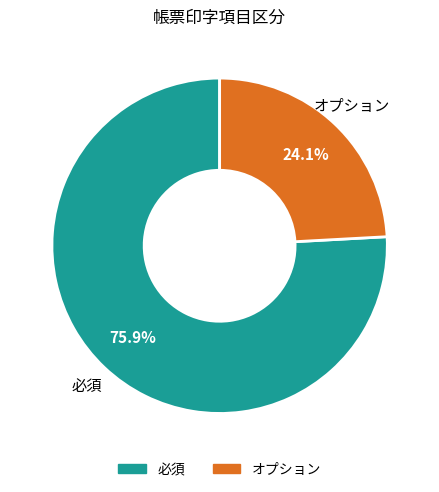

Is there a majority slice in this chart?

Yes